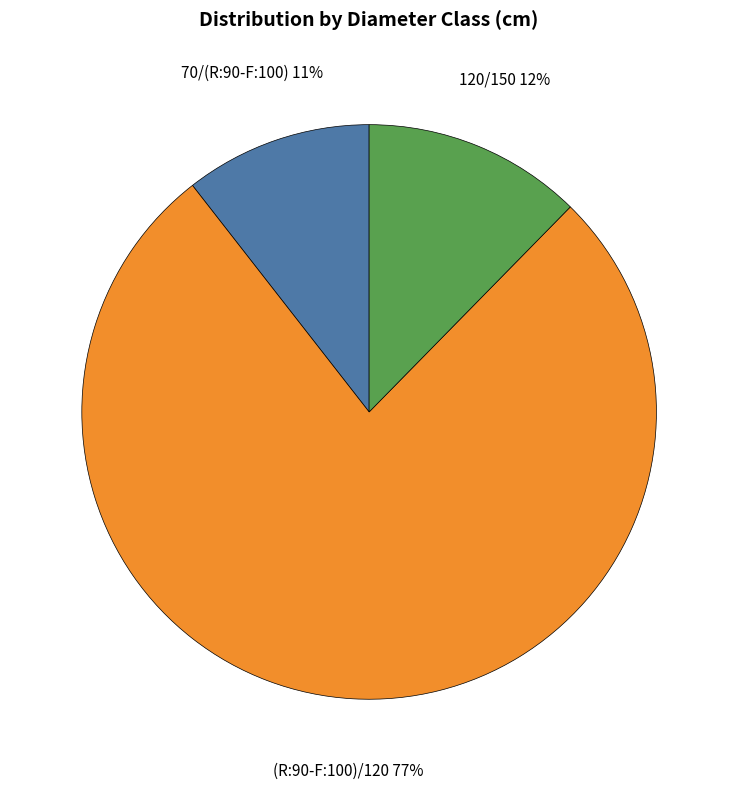

Count the number of slices in the pie.

3